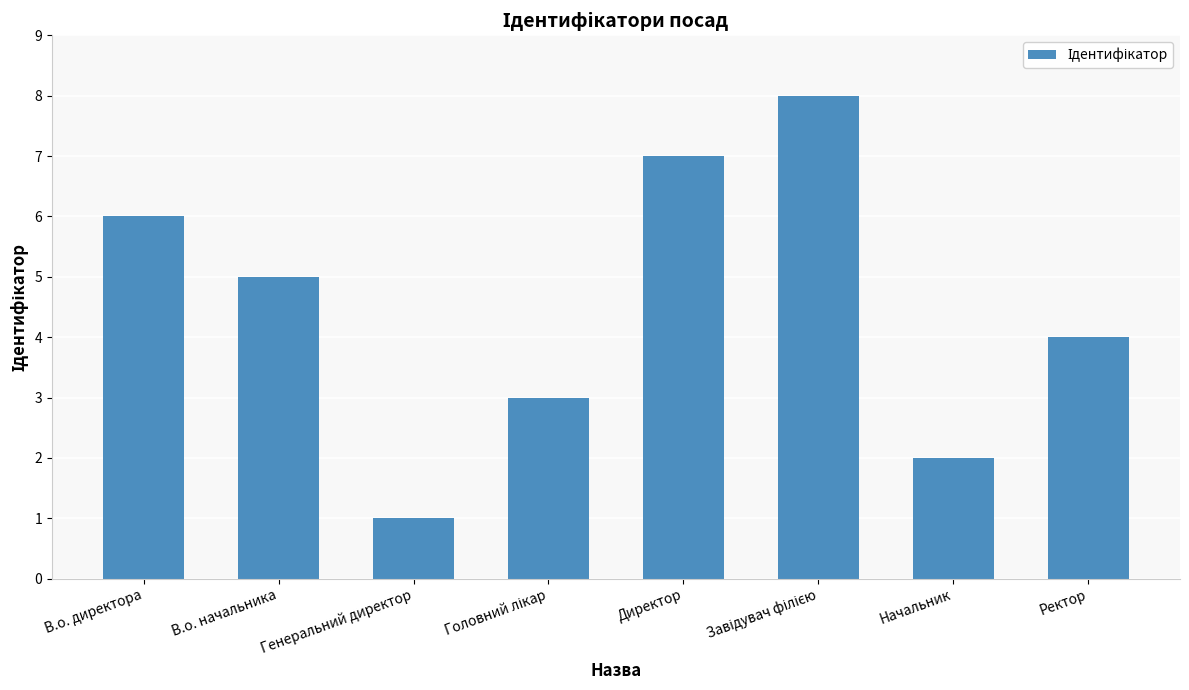

Is it true that the value at Ректор is 6?

False